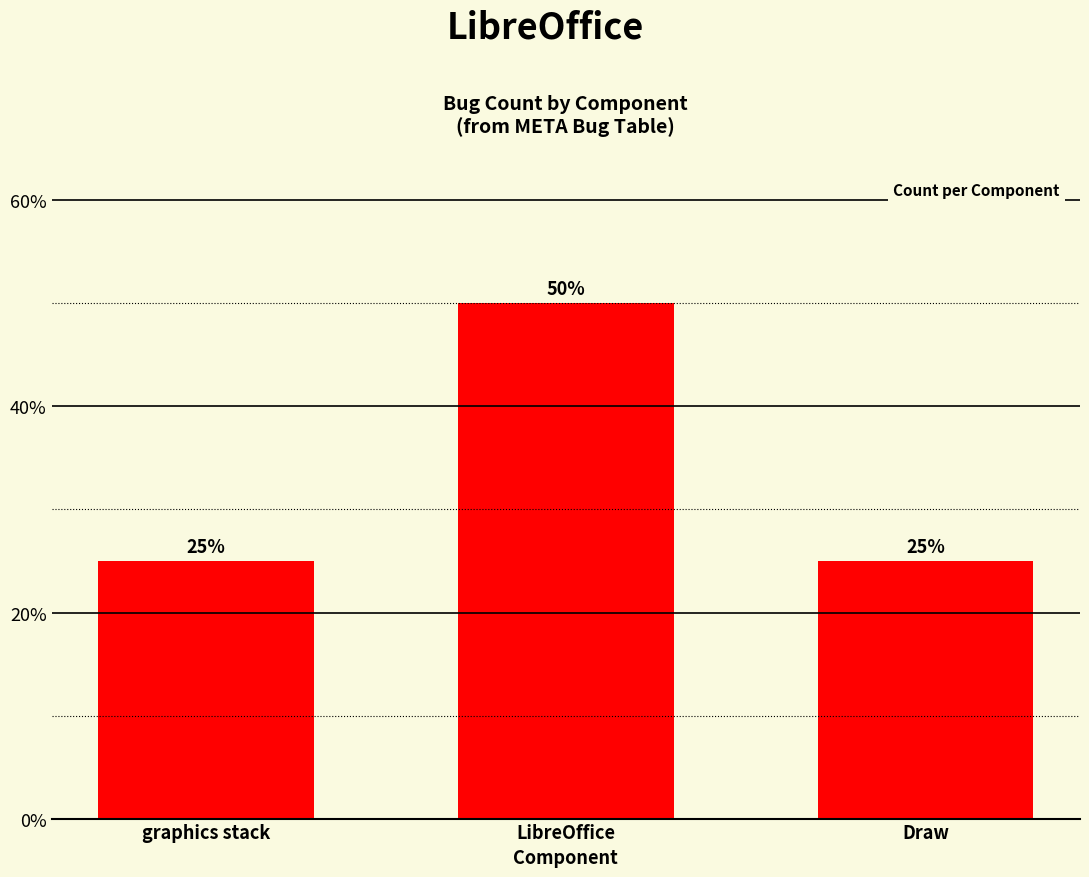

How many values are between 25 and 50?

3